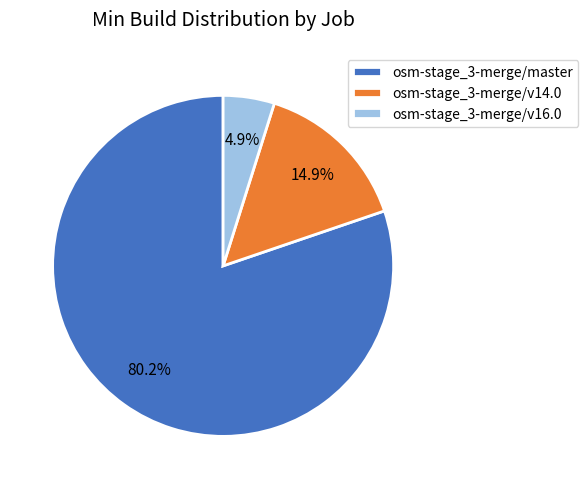

To the nearest percent, what is the difference between the largest and smallest slice percentages?

75%